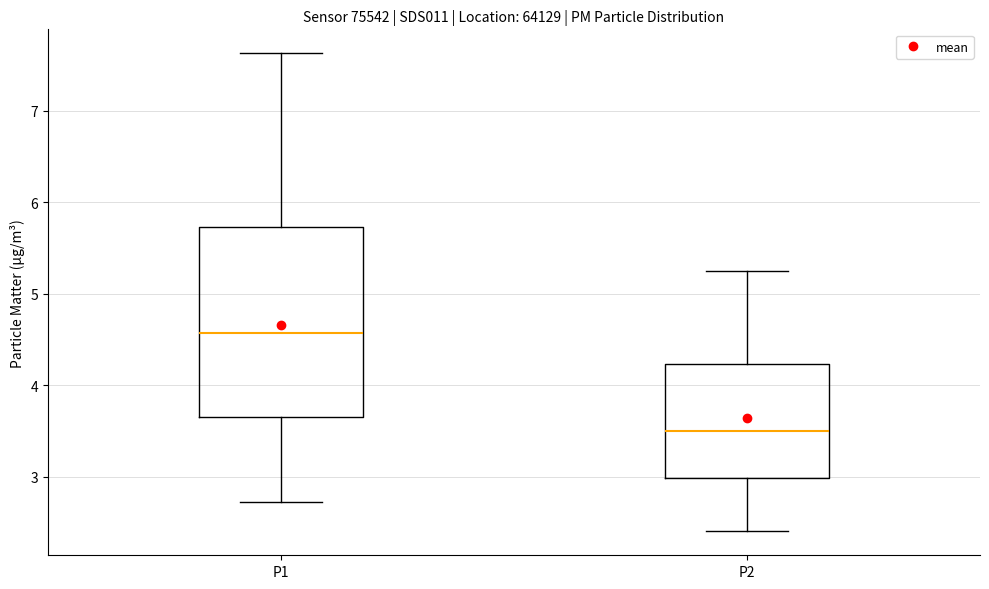

Comparing the boxes themselves (not the whiskers), which one is the tallest?

P1